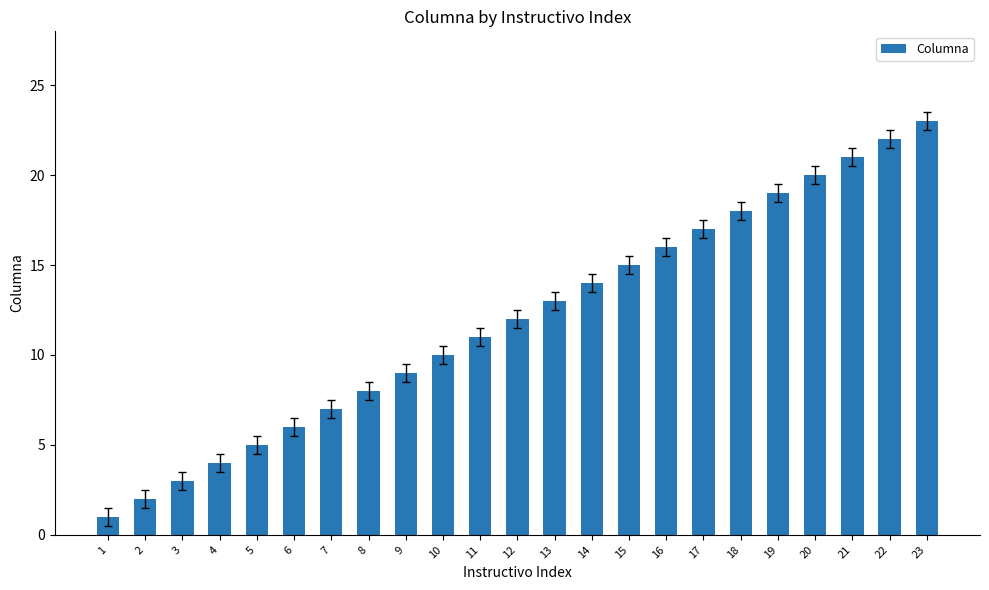

List the labels in order of value, largest first.

23, 22, 21, 20, 19, 18, 17, 16, 15, 14, 13, 12, 11, 10, 9, 8, 7, 6, 5, 4, 3, 2, 1